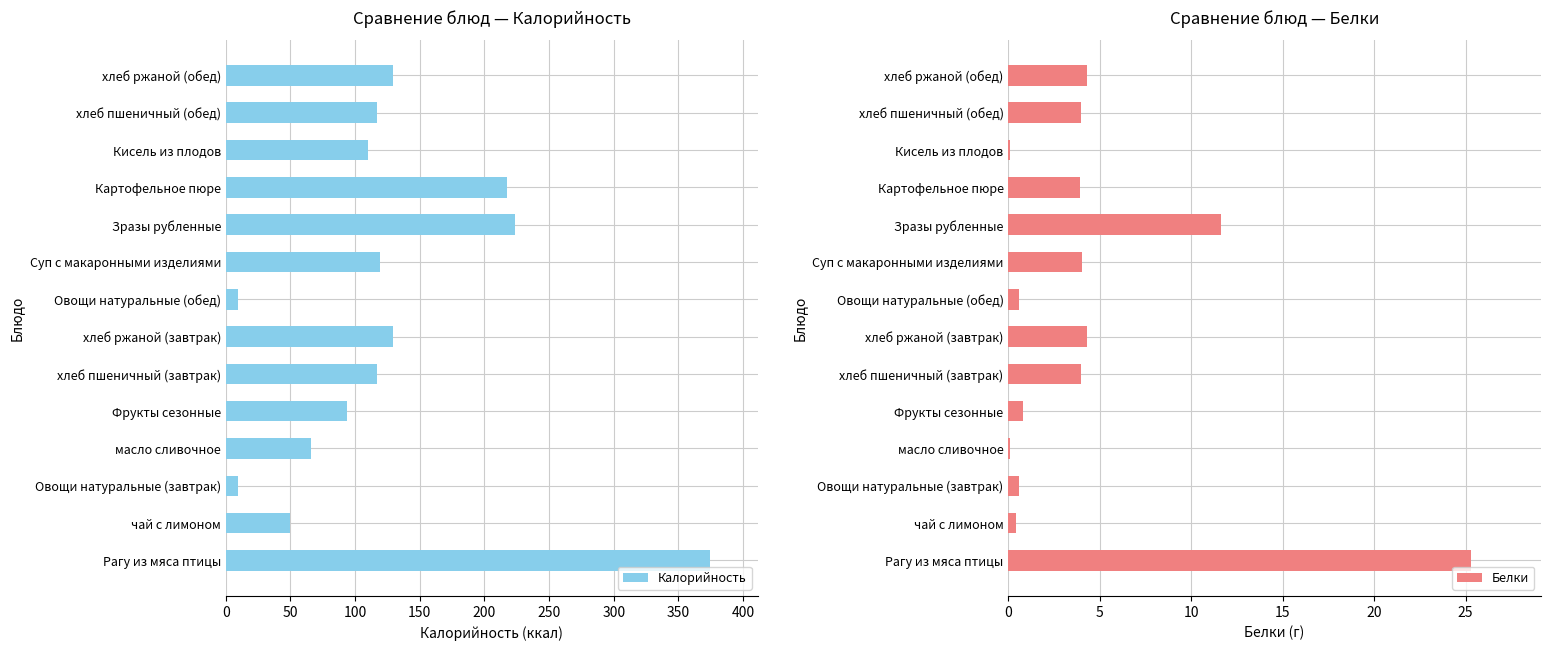

What is the minimum value for Калорийность?

9.6